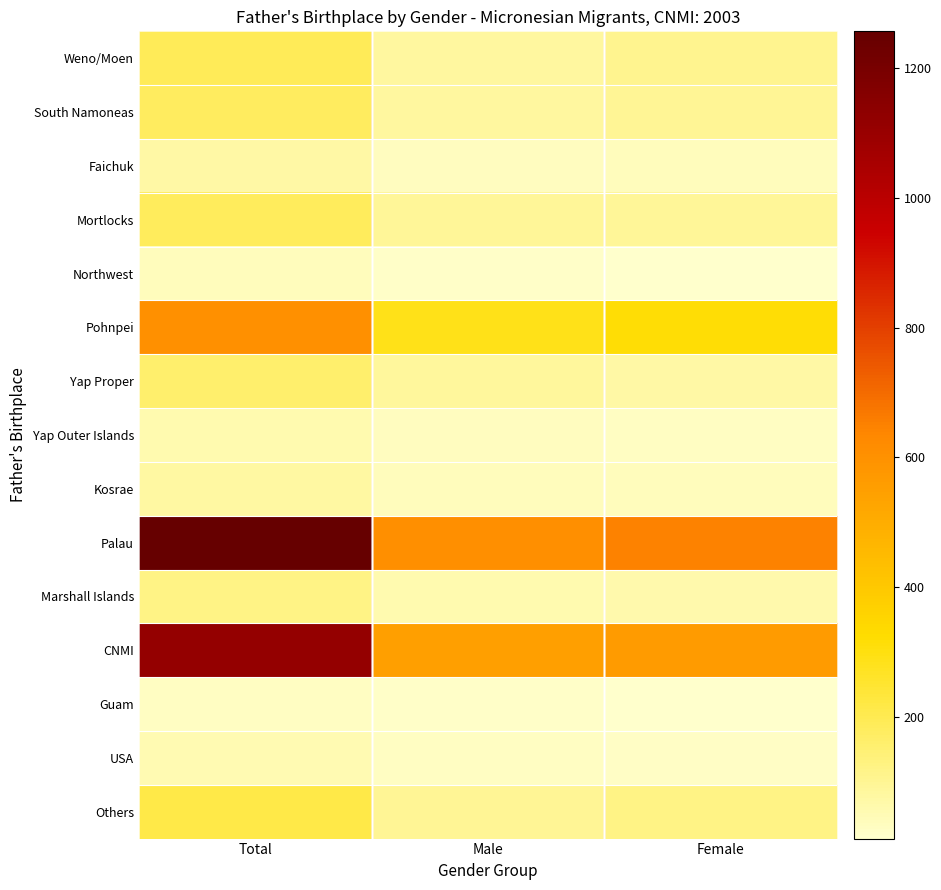

Which series changed the most between Total and Female?

Palau